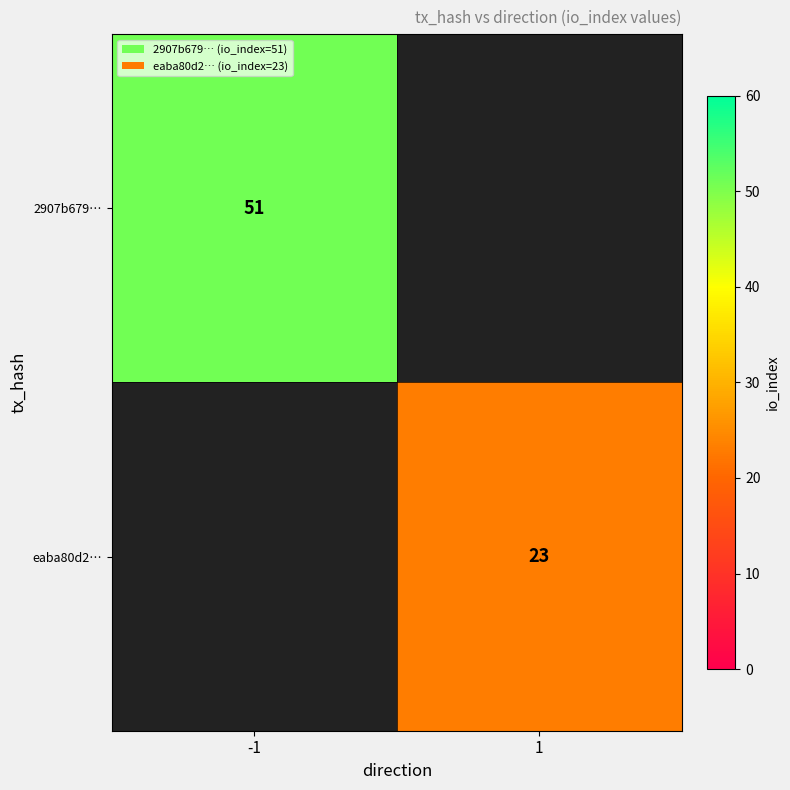

True or false: eaba80d2… has a value of 6 at 1.

False